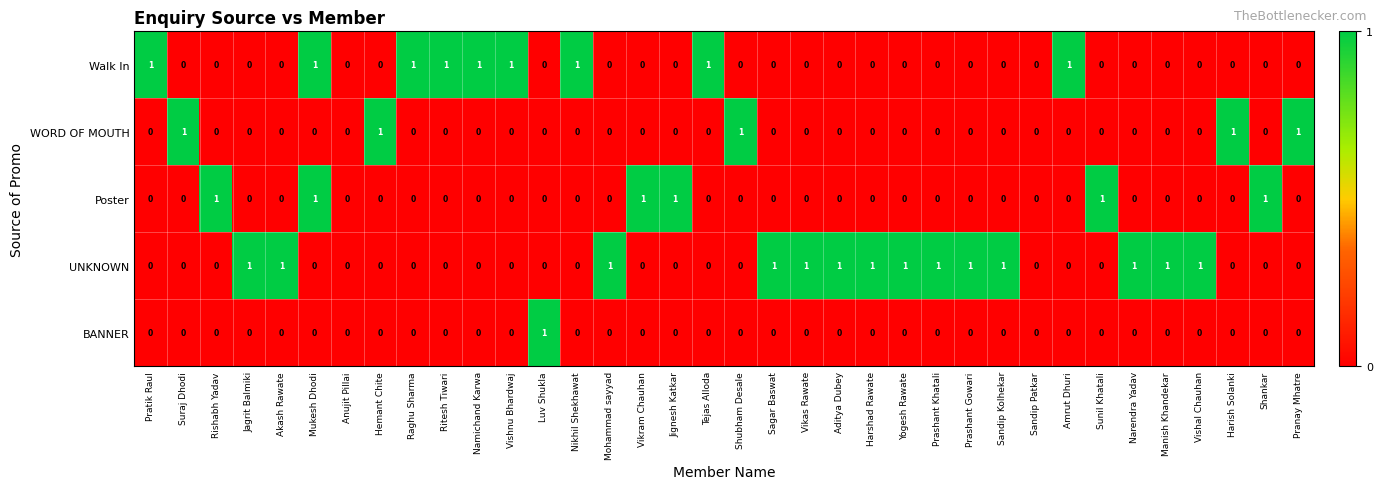

Which series has the largest total across all categories?

UNKNOWN